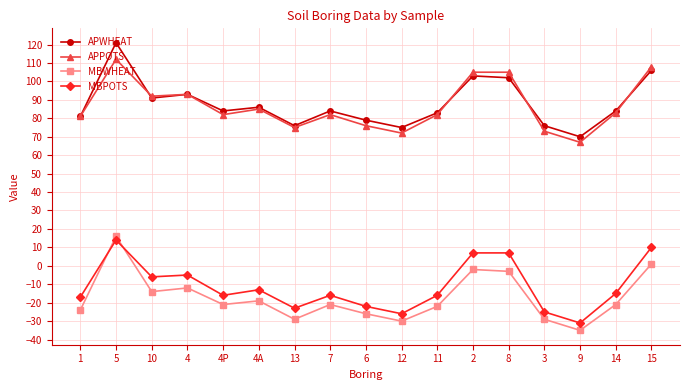

True or false: MBWHEAT and APWHEAT cross at least once.

False